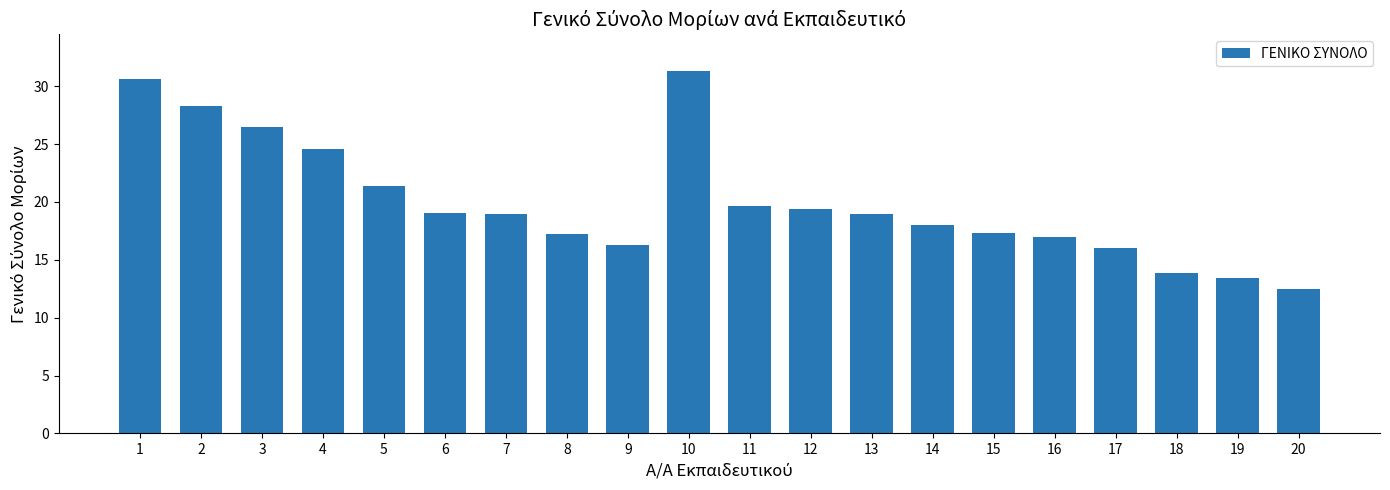

What is the maximum value shown in the chart?

31.4